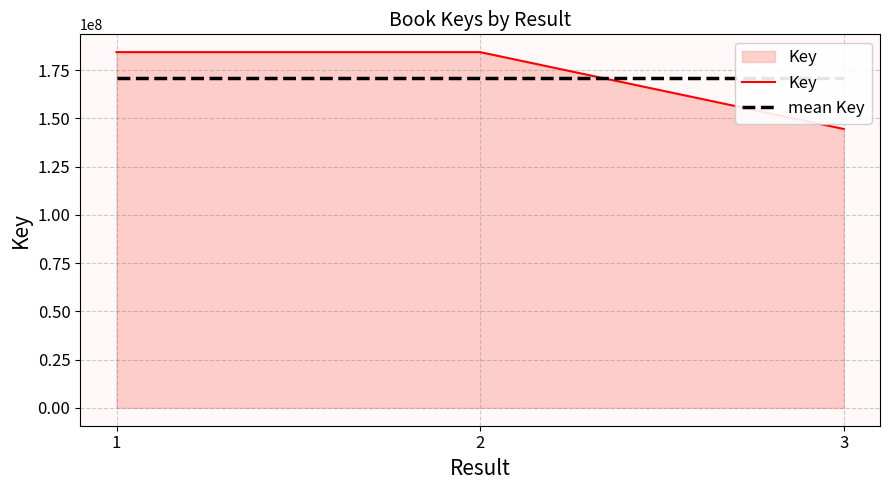

The value of Key at 3 is 144533997.0. True or false?

True